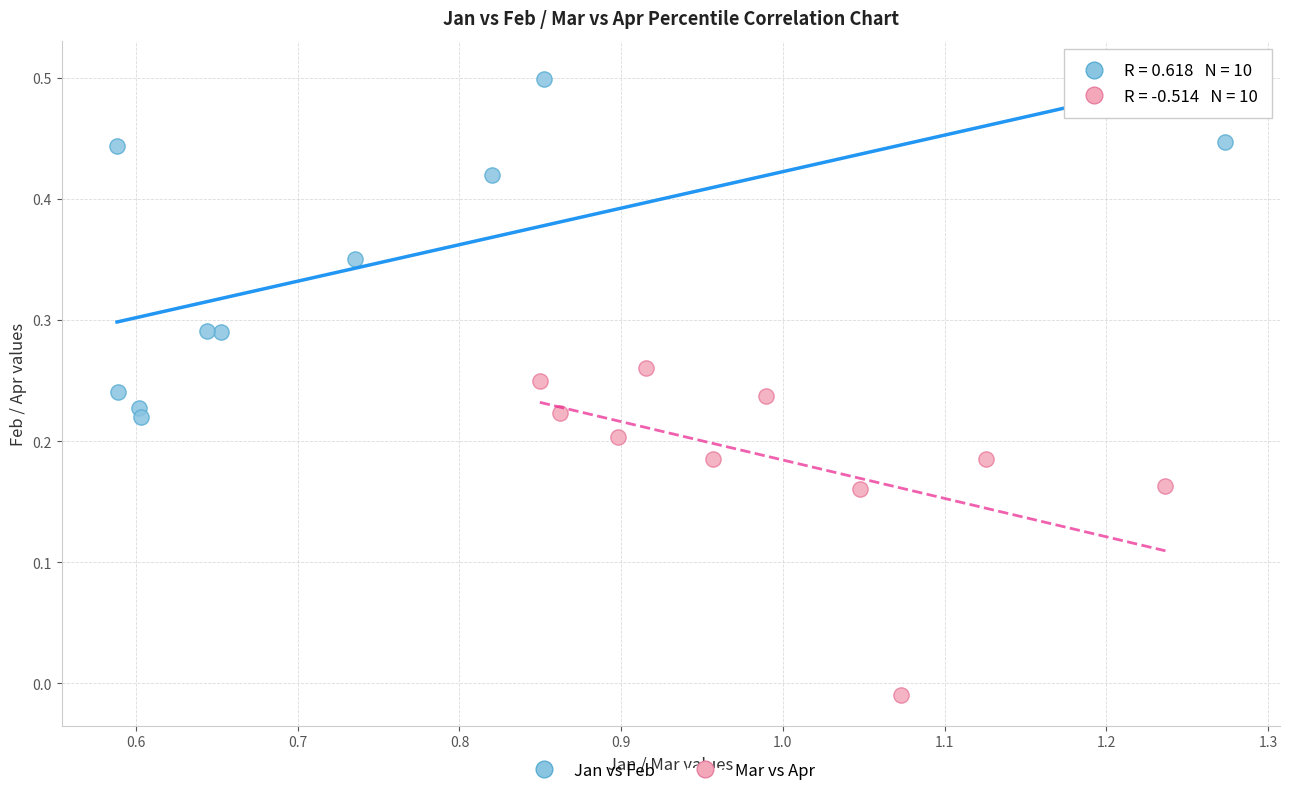

Which series has the largest Y range (max minus min)?

Jan vs Feb